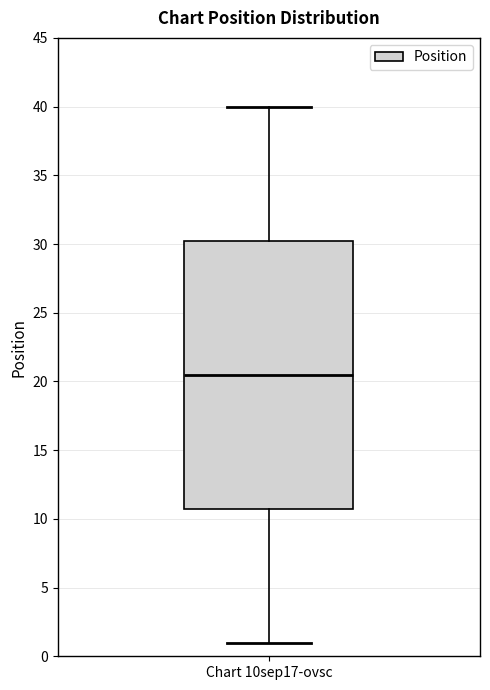

Transcribe this box plot: give where the median line is, the range the box spans, and where the two whiskers end, as read against the y-axis. The values are not printed on the chart, so give them approximately, as read against the axis.

median 20.5, box 11.0 to 30.5, whiskers 1.0 to 40.0